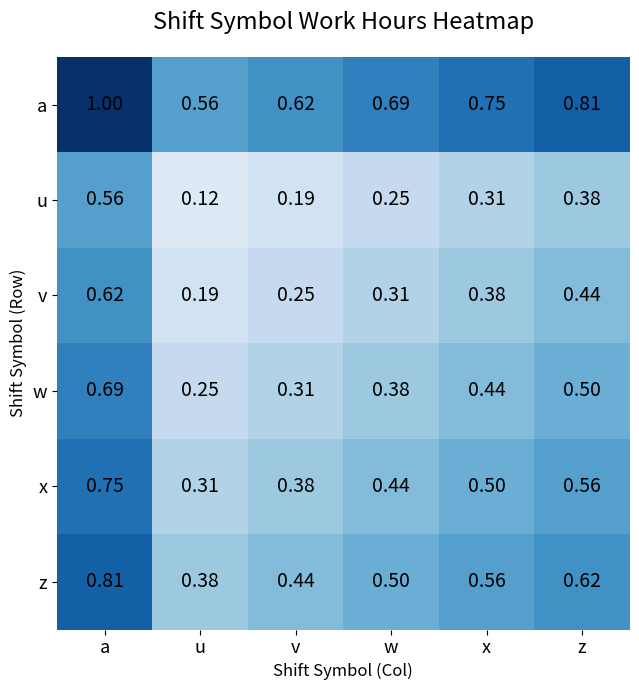

At which label does a reach its minimum?

u